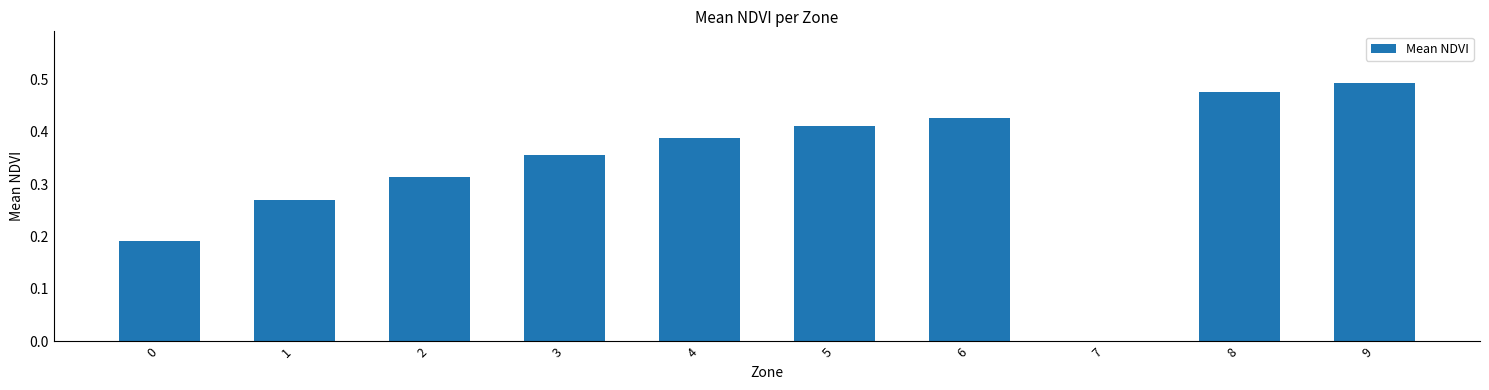

Does the chart contain stacked bars?

No